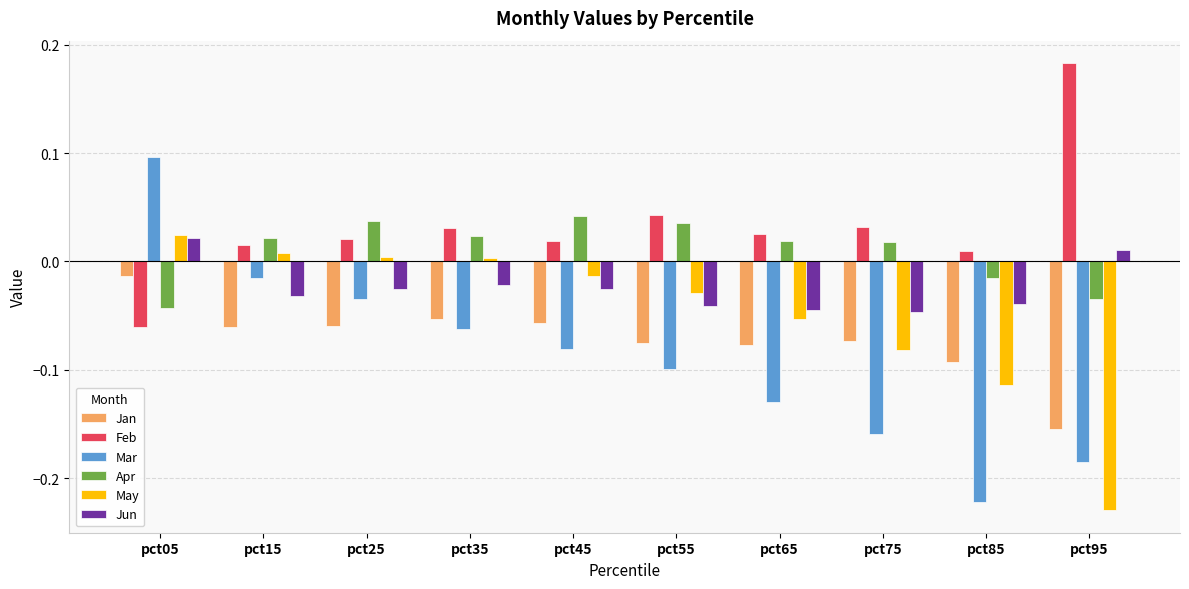

Between pct55 and pct95, which series saw the biggest shift?

May